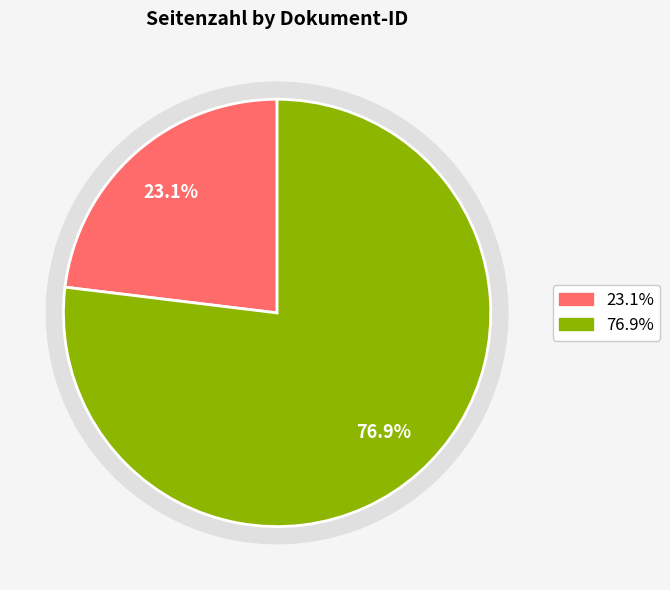

Combined, what portion of the pie is OPUS4-46015 and OPUS4-48560?

100.0%